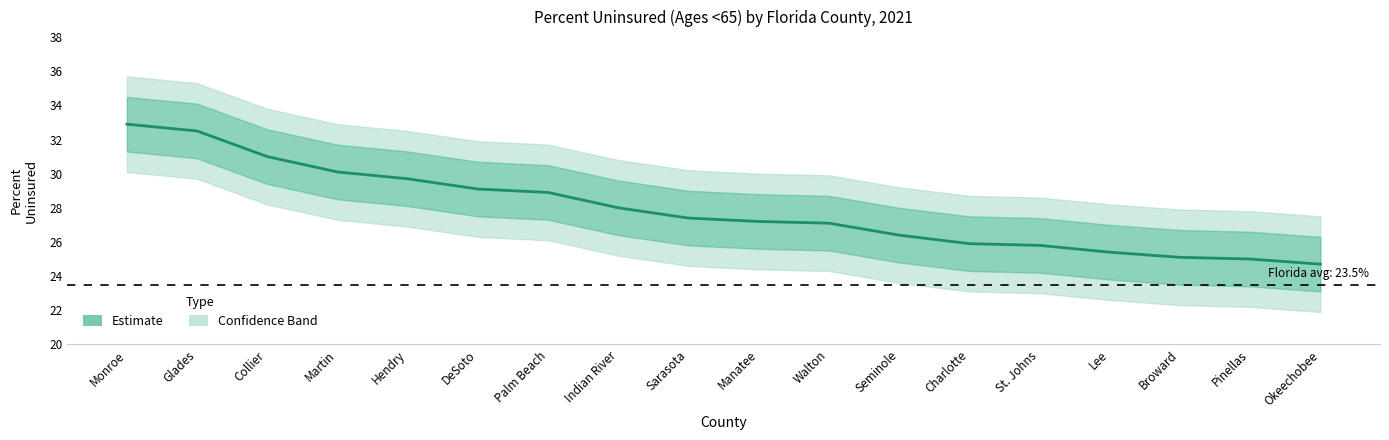

Is it true that the value at Palm Beach is 7.5?

False